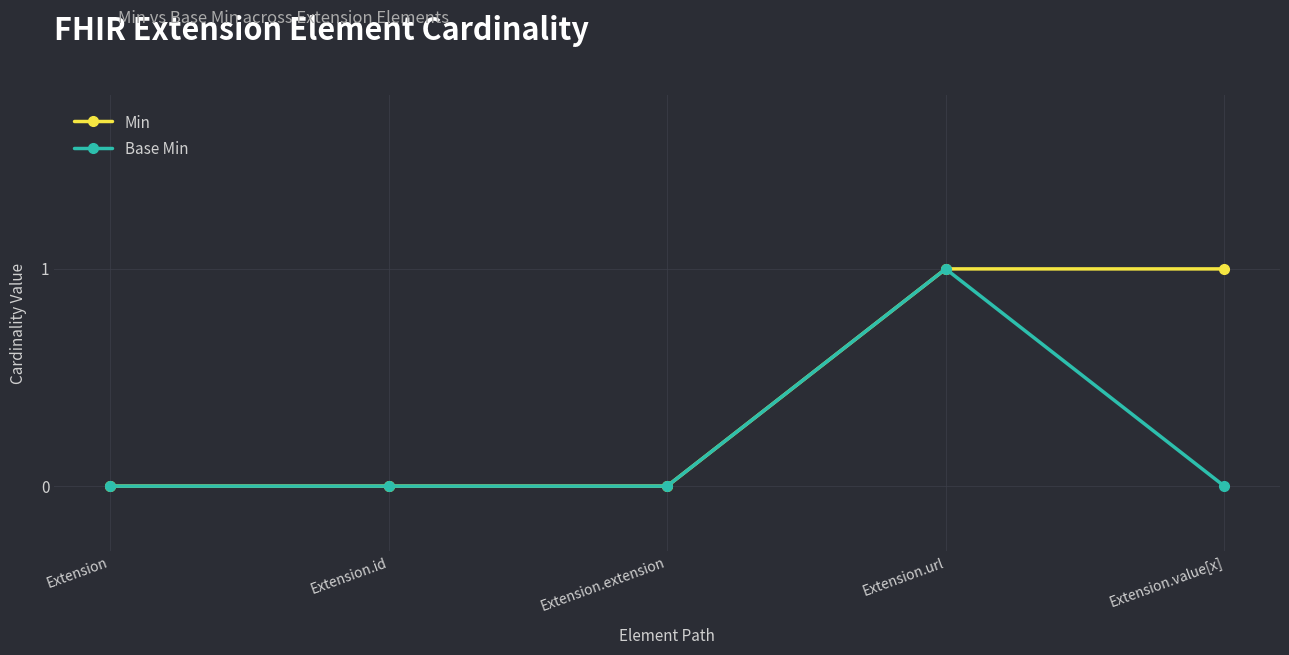

True or false: Min has a value of -1 at Extension.id.

False